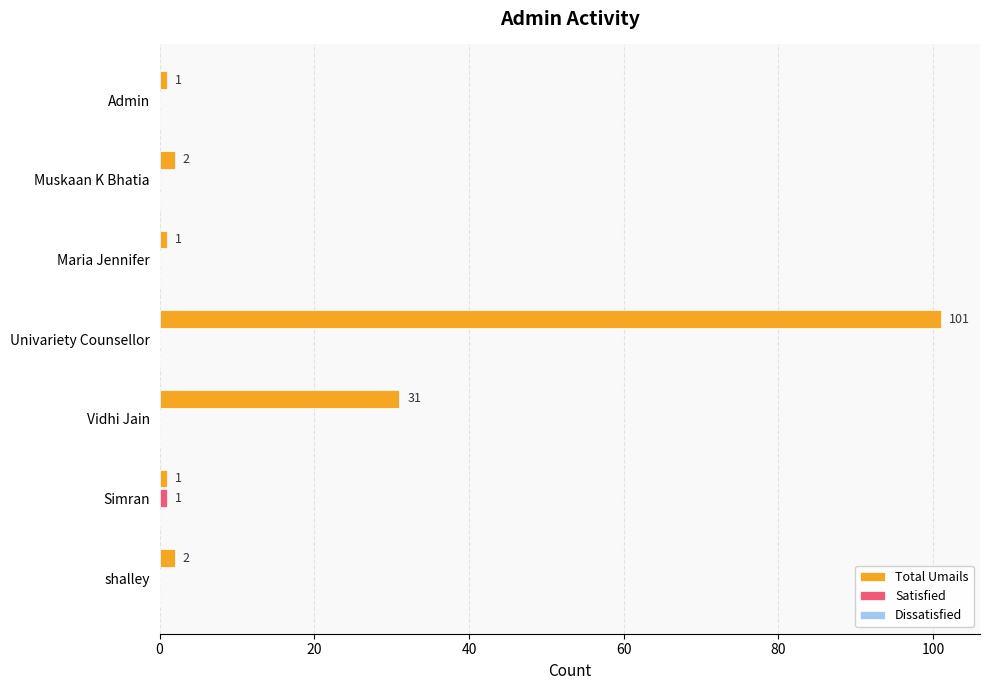

True or false: Total Umails has a value of 1 at Maria Jennifer.

True